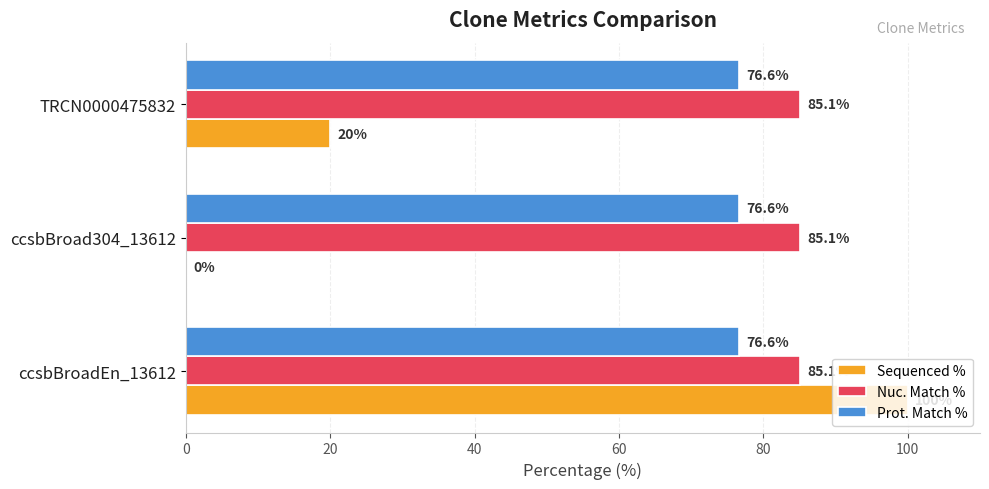

Which series has the largest range (max minus min)?

Sequenced %